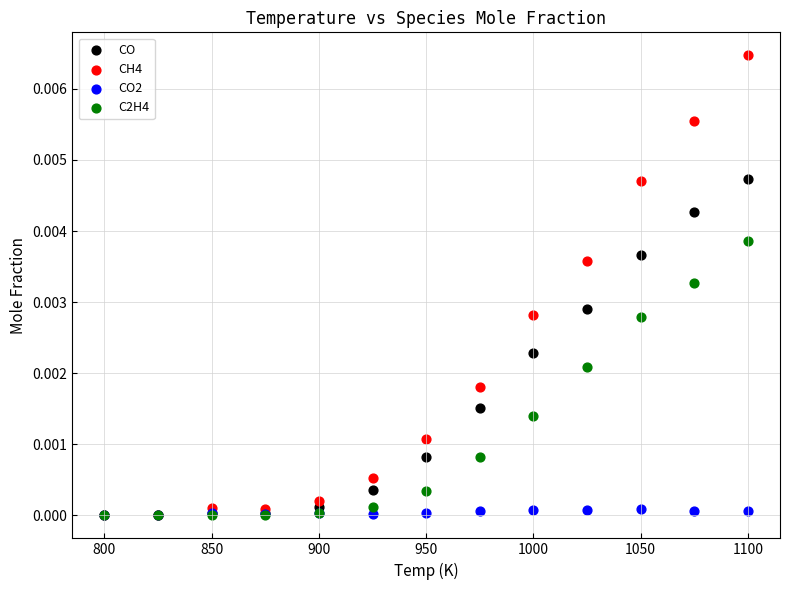

Which series reaches the maximum Y coordinate?

CH4